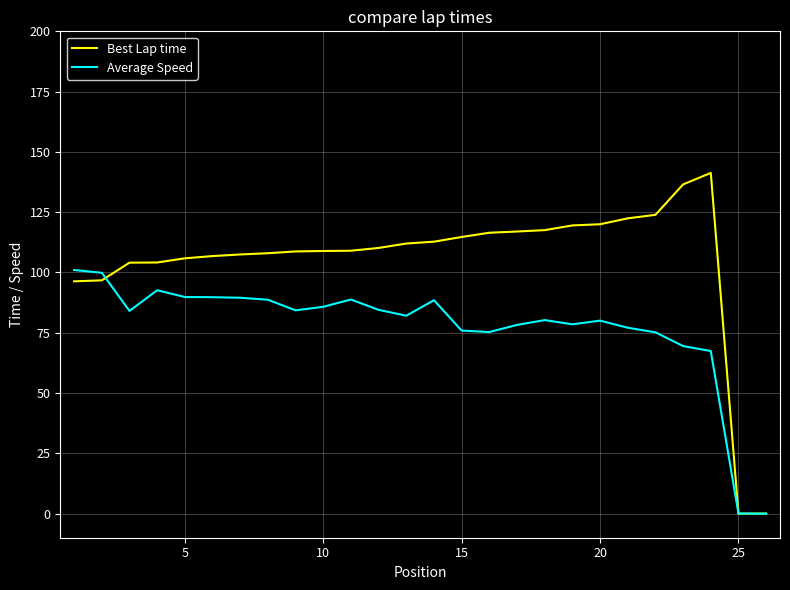

Which series has the widest spread of values?

Best Lap time